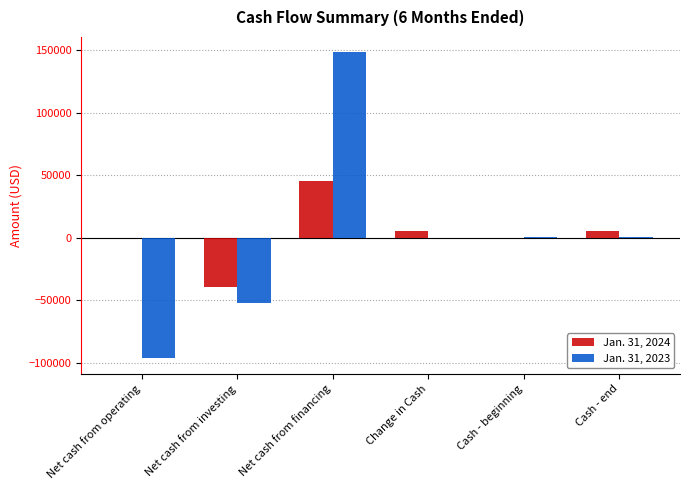

At which label does Jan. 31, 2023 first exceed 264?

Net cash from financing